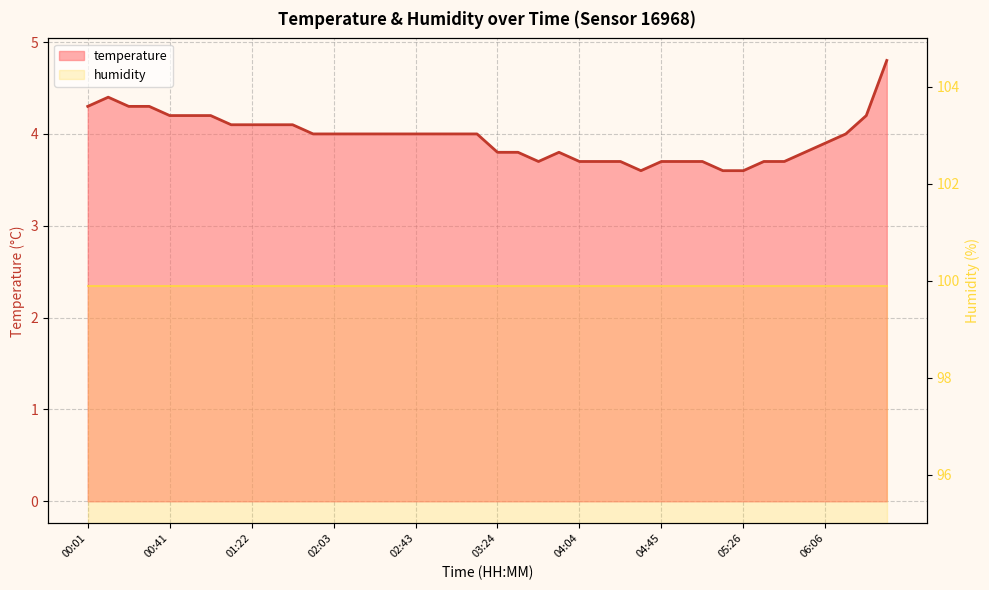

What is the label of the 7th point from the right?

05:36